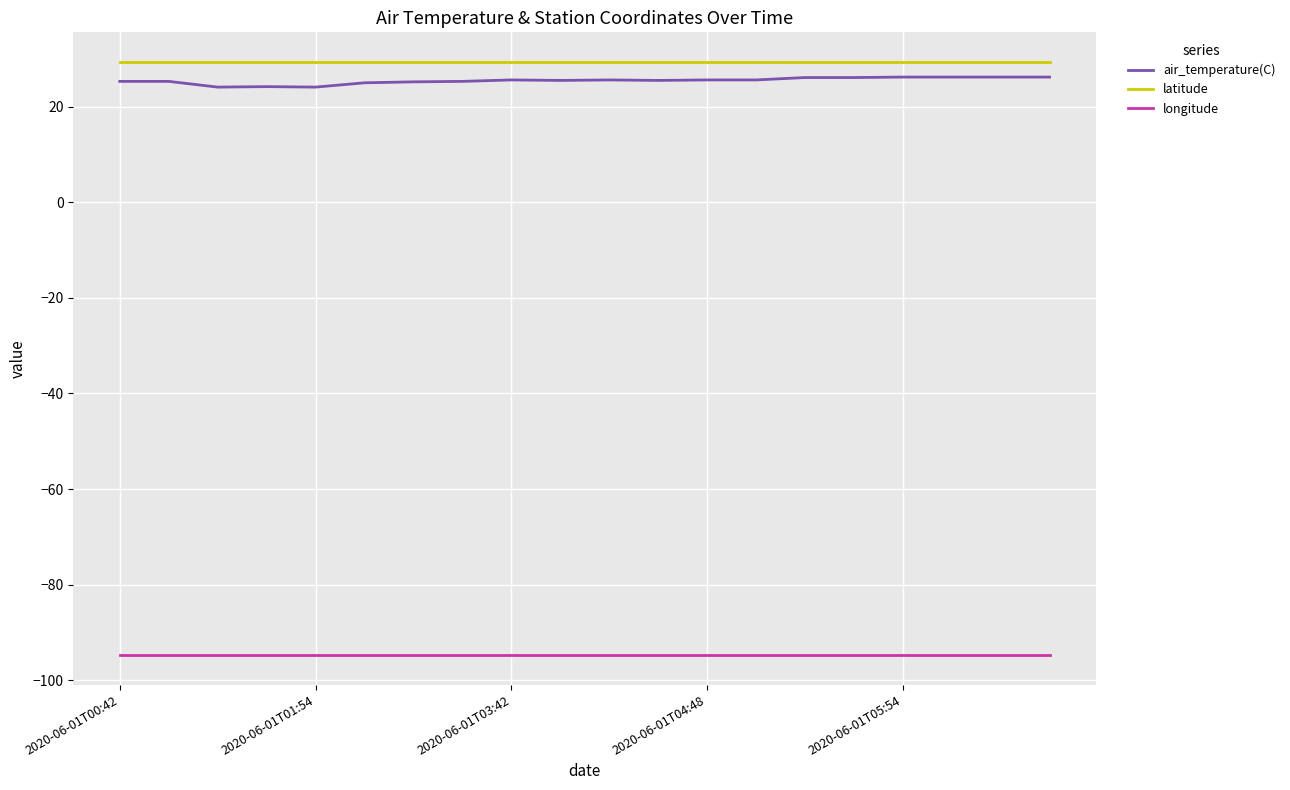

What is the lowest value of the latitude series?

29.4